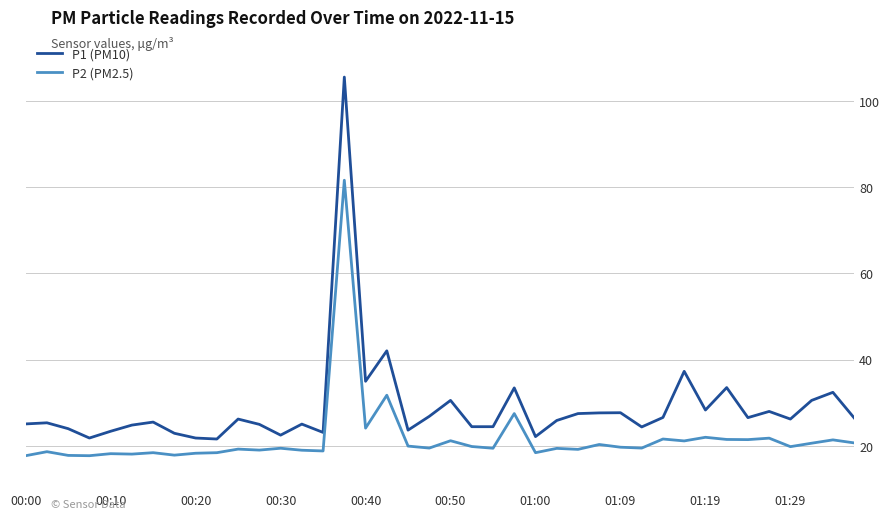

Which series has the largest total across all categories?

P1 (PM10)